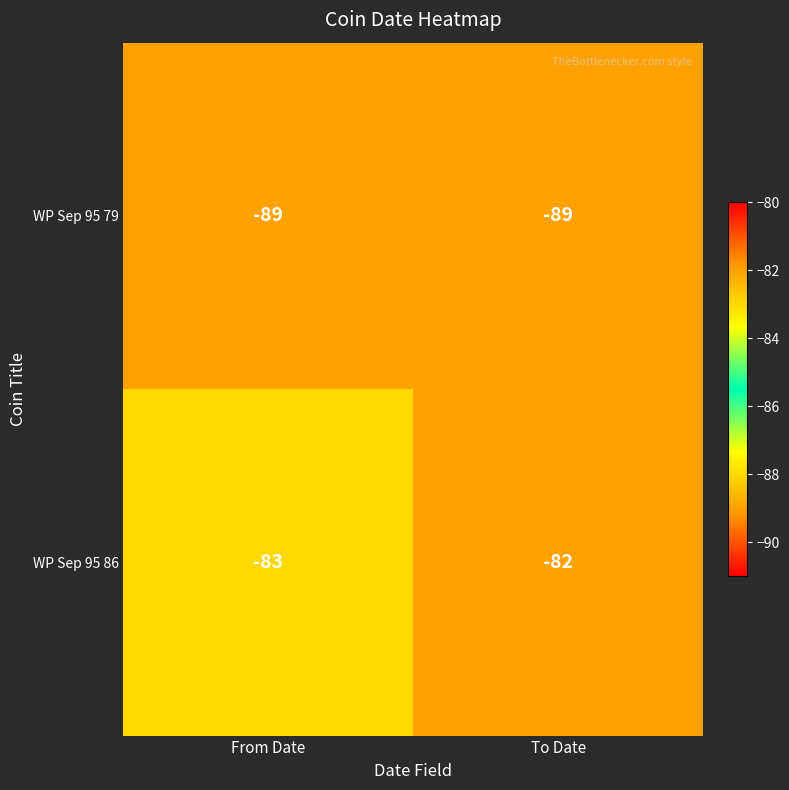

What is the sum of all WP Sep 95 86 values?

-165